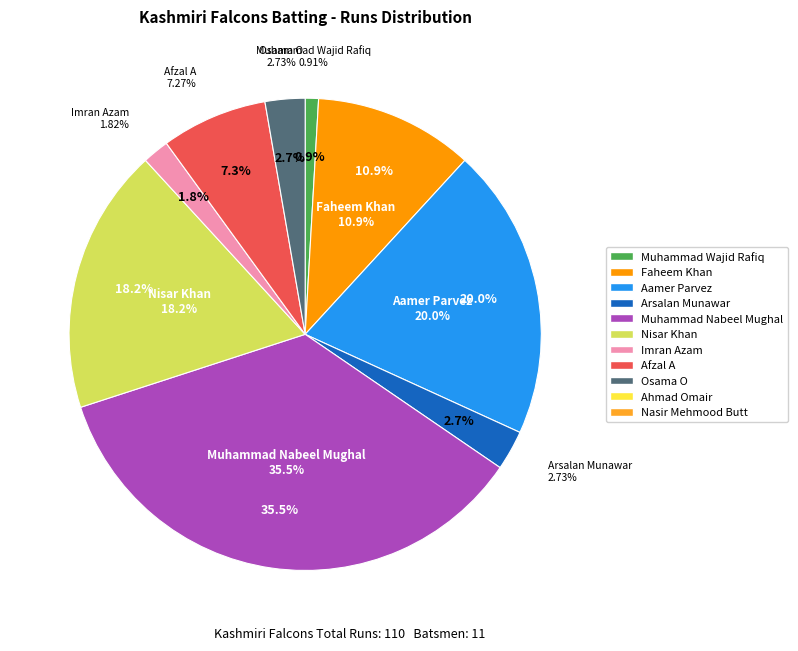

To the nearest percent, what is the combined percentage of Muhammad Nabeel Mughal and Arsalan Munawar?

38%